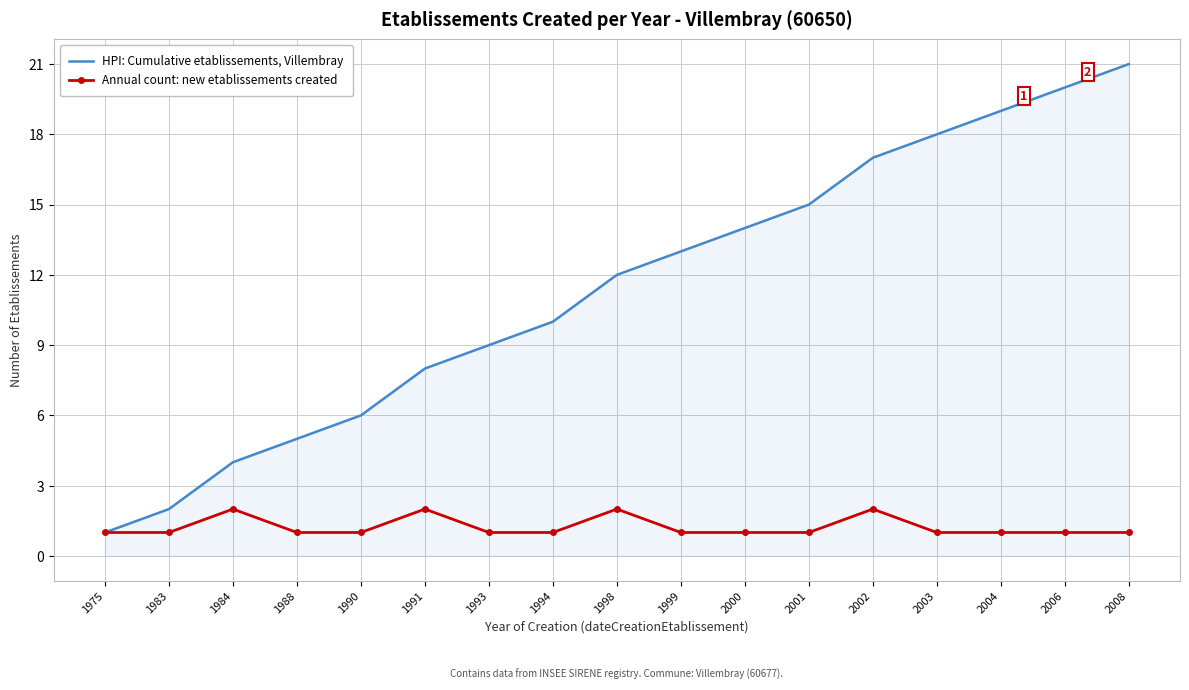

What is the approximate value of Annual count: new etablissements created at 2002?

2